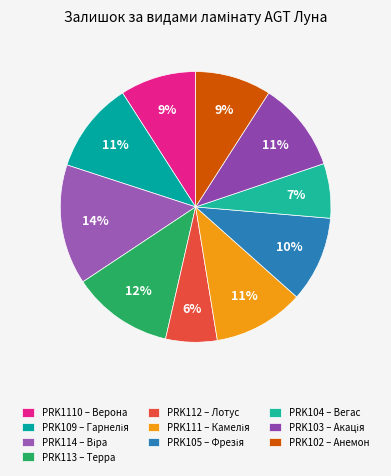

Is it true that PRK109 – Гарнелія is 11% of the pie?

True